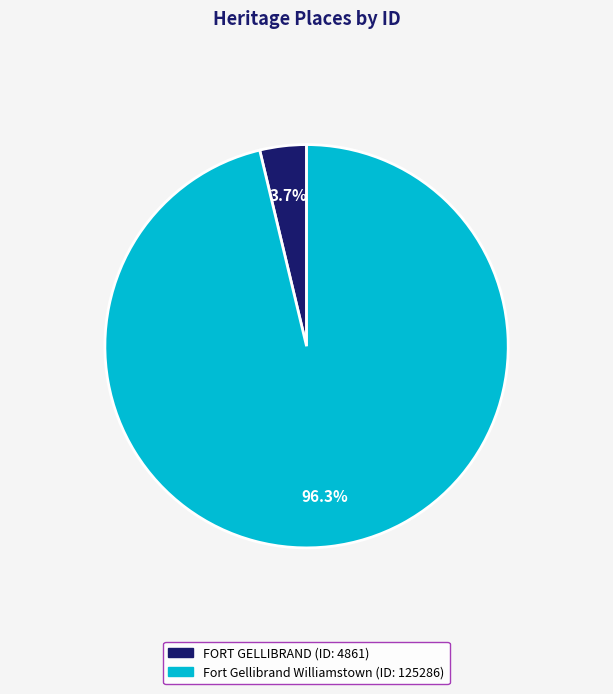

To the nearest percent, what is the combined percentage of Fort Gellibrand Williamstown and FORT GELLIBRAND?

100%